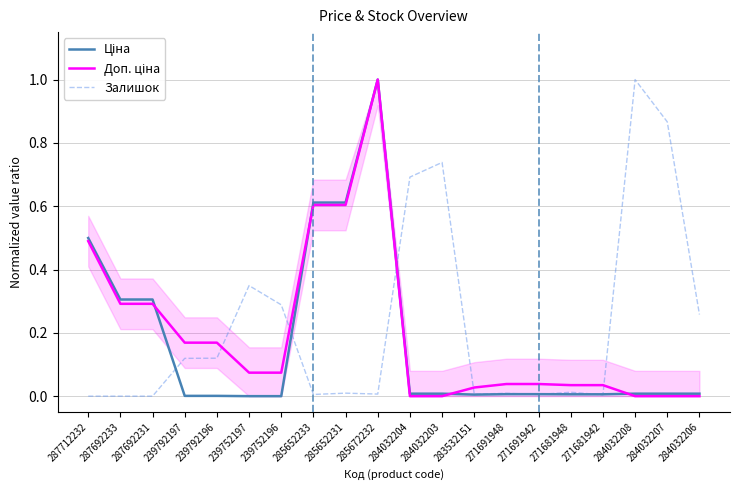

At which label is Доп. ціна closest to 0?

284032204